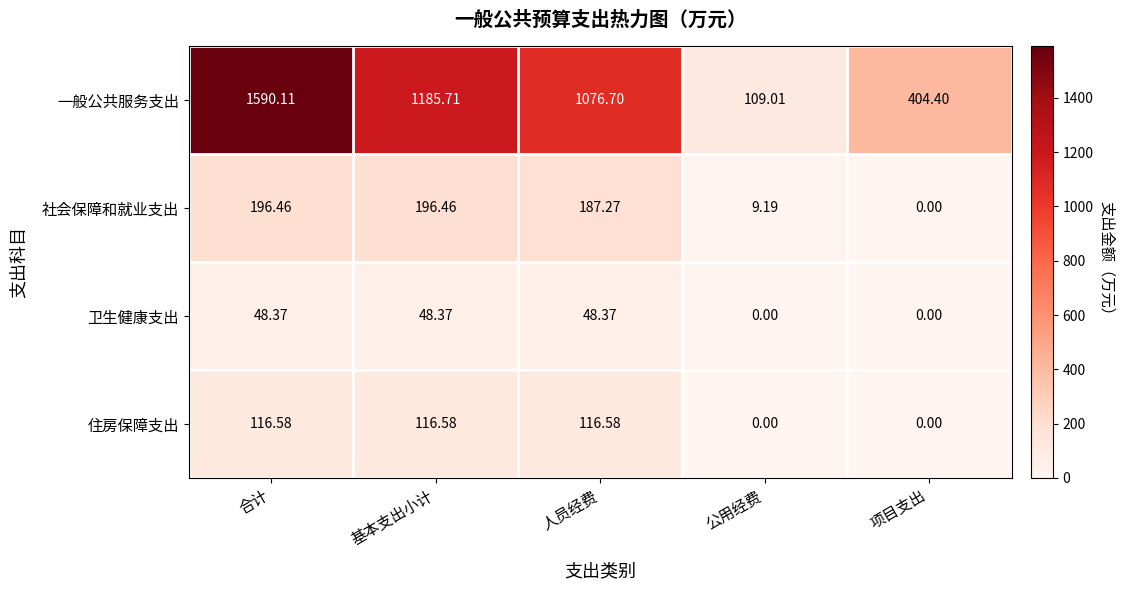

How many values in the 卫生健康支出 series exceed 48?

3